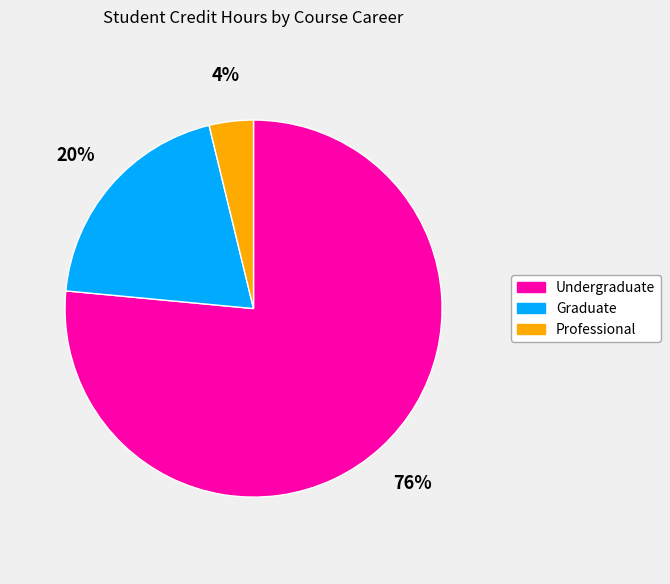

To the nearest percent, what percentage of the pie is Undergraduate?

76%